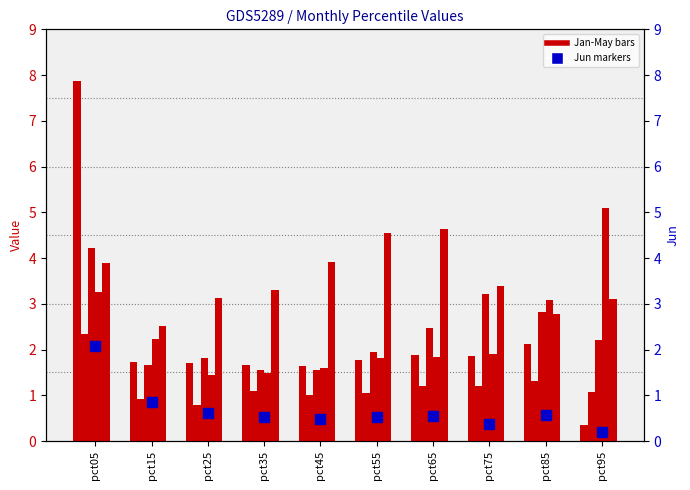

Are the bars horizontal?

No